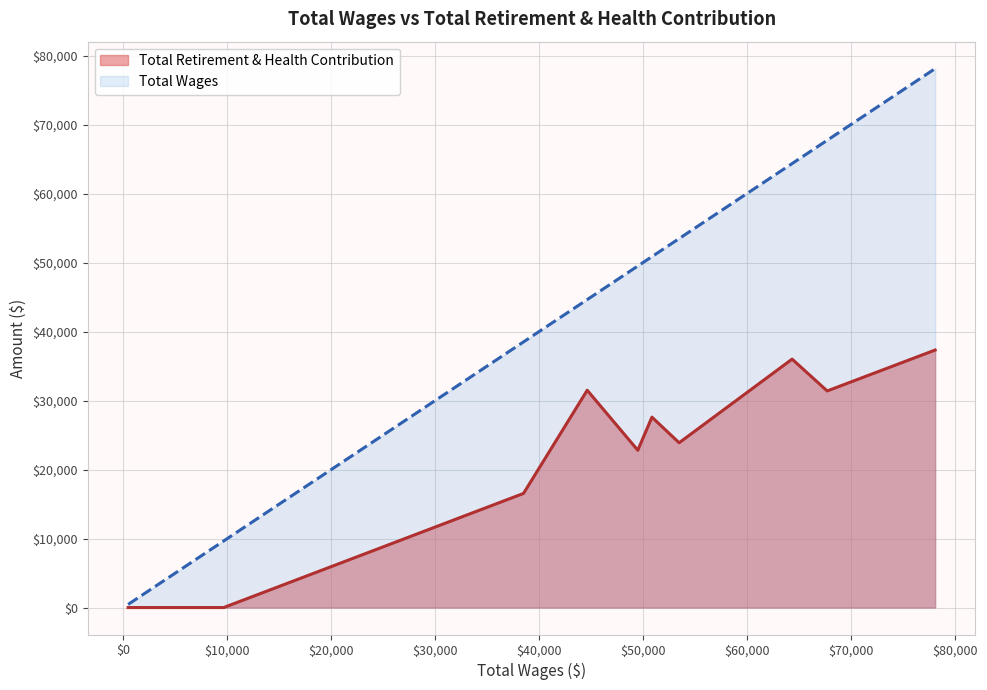

Is it true that Total Wages equals 12578 at Park Ranger I?

False